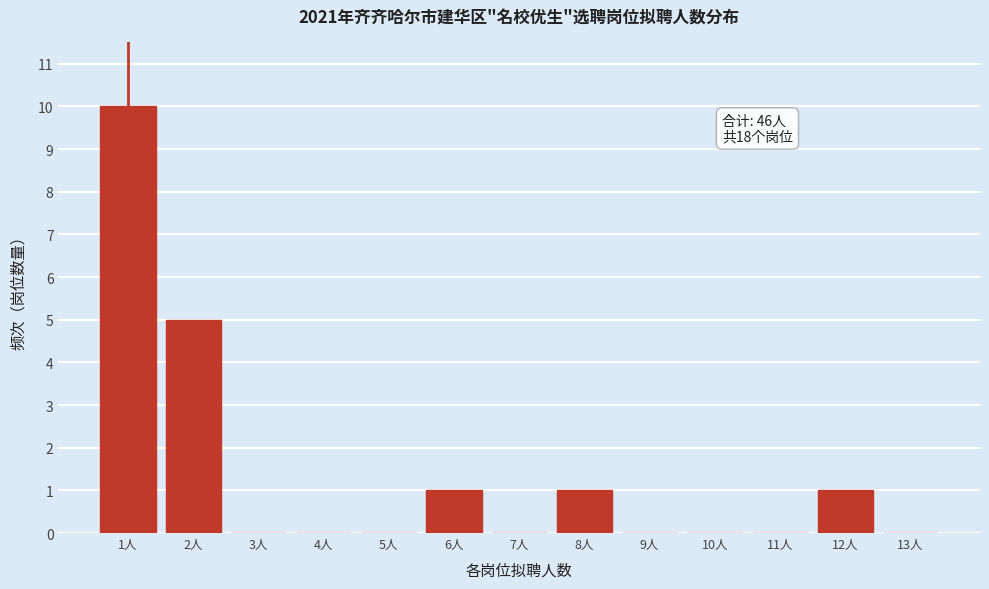

Reading right to left, transcribe all the data shown in this chart.

13人=0	12人=1	11人=0	10人=0	9人=0	8人=1	7人=0	6人=1	5人=0	4人=0	3人=0	2人=5	1人=10